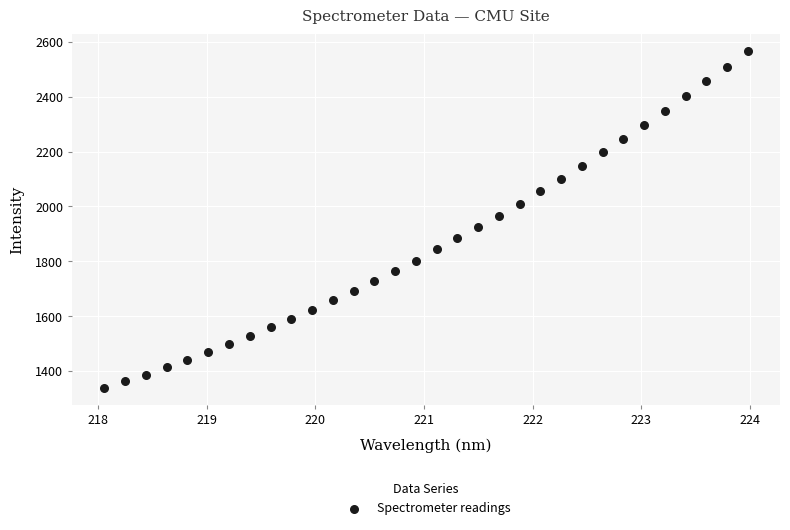

What is the range of X values (max minus min)?

5.9